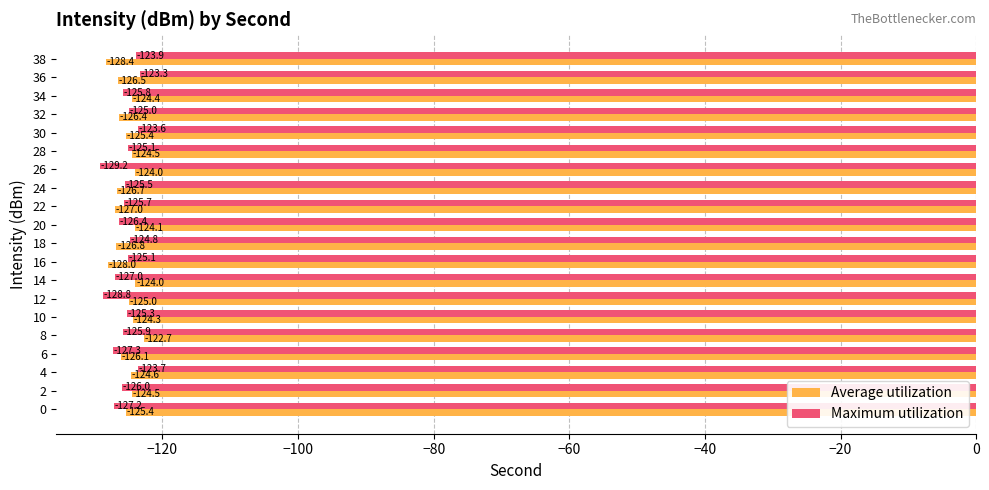

True or false: Maximum utilization has a value of -45.1 at 36.

False